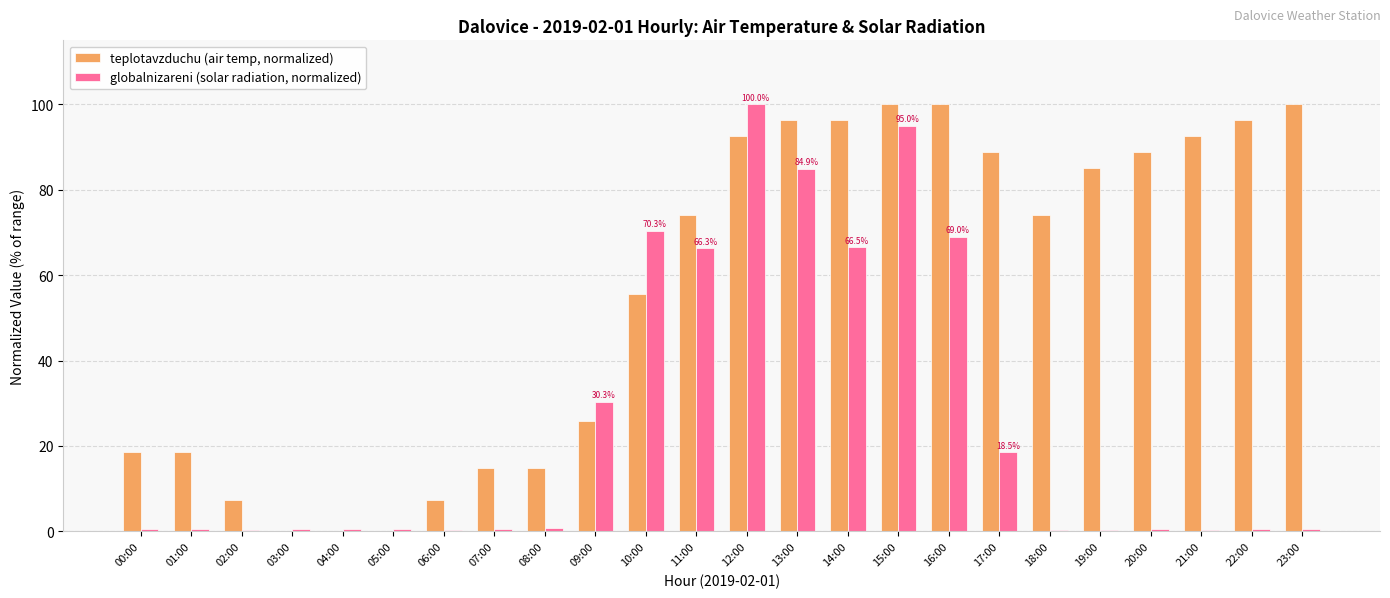

Which series has the largest total across all categories?

teplotavzduchu (air temp, normalized)